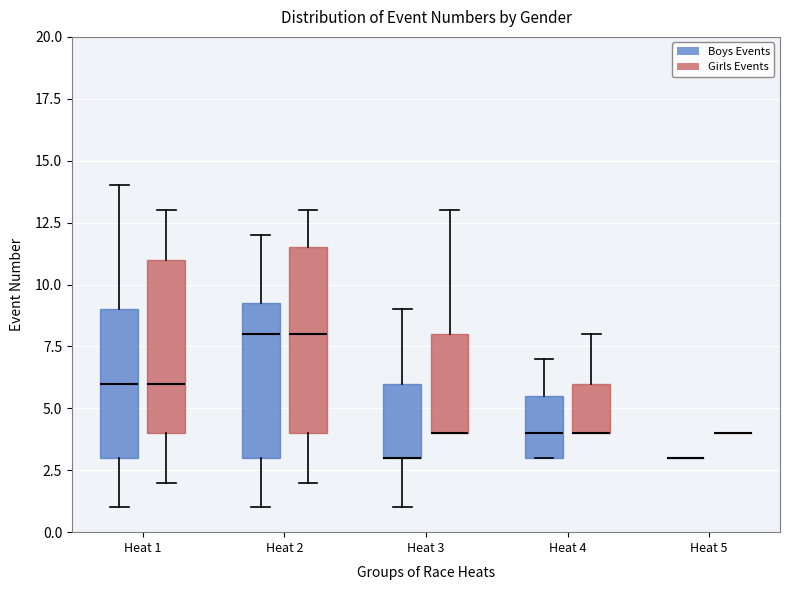

Comparing the boxes themselves (not the whiskers), which one is the tallest?

Heat 2 (Girls Events)